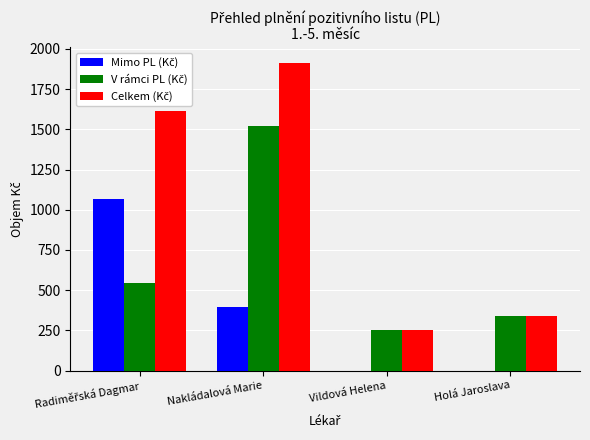

At which category does the chart reach its peak across all series?

Nakládalová Marie